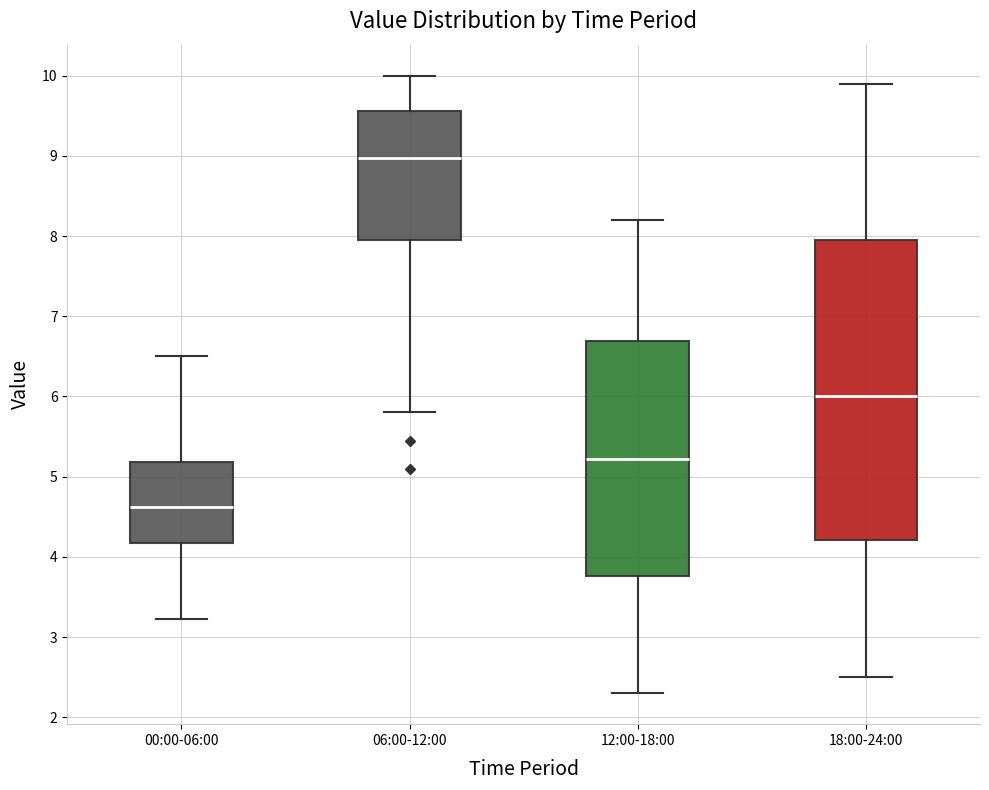

Where does the median line of the box for 06:00-12:00 sit on the y-axis? The values are not printed on the chart, so give them approximately, as read against the axis.

9.0